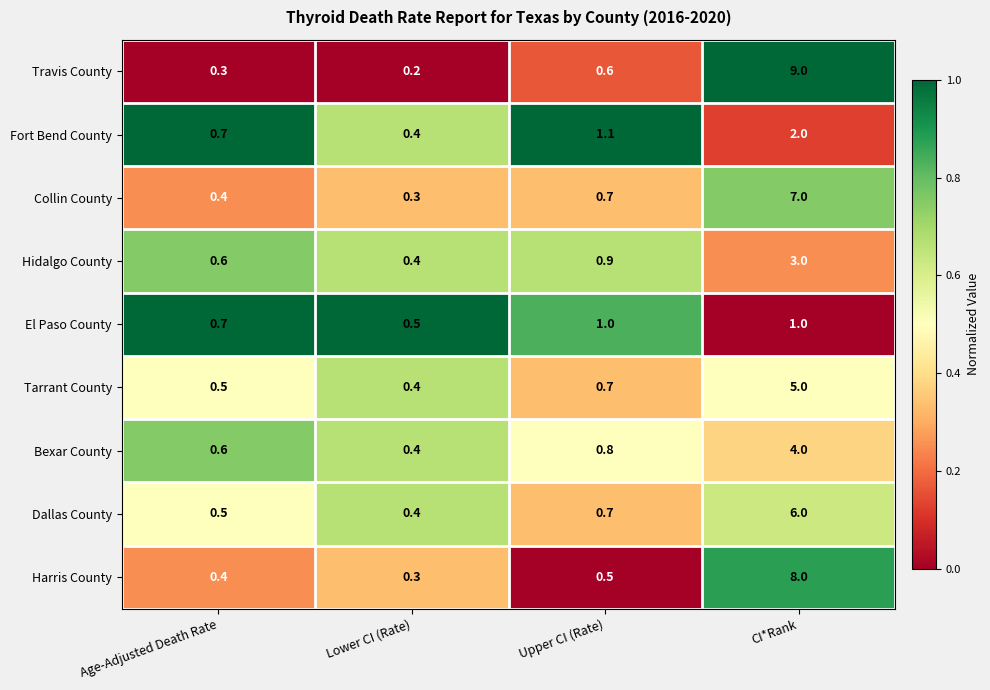

The Dallas County series shows 0.4 at Lower CI (Rate). True or false?

True